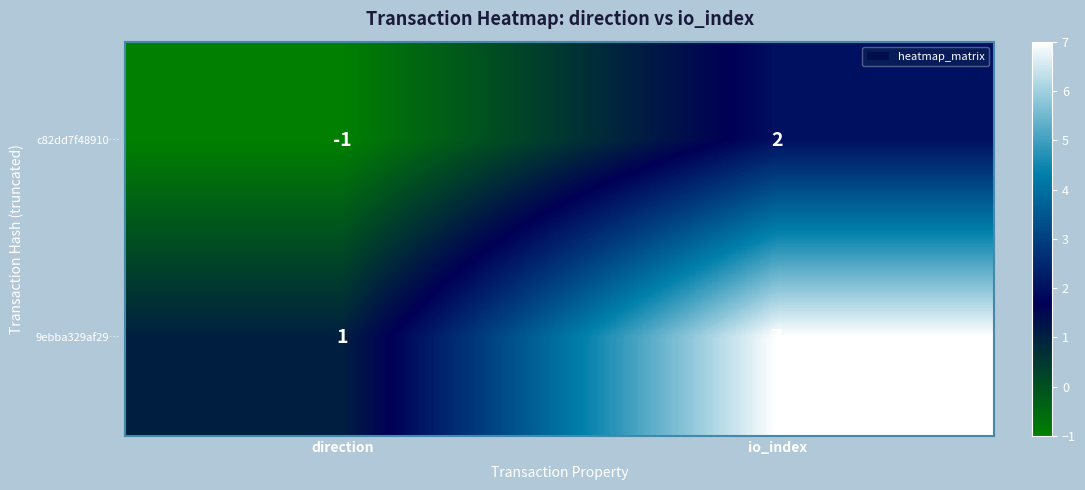

What is the sum of all 9ebba329af29… values?

8